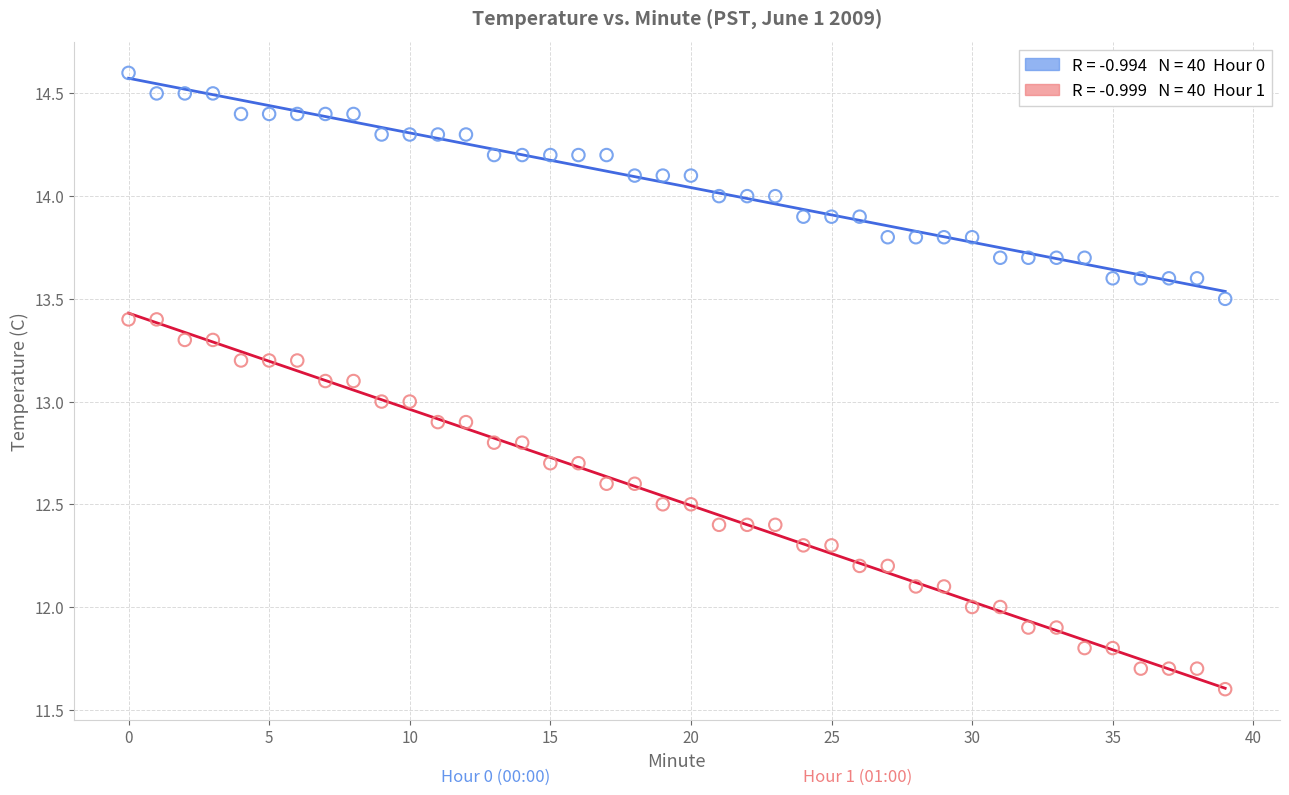

Across all data points, what is the range of Y values (max minus min)?

3.0